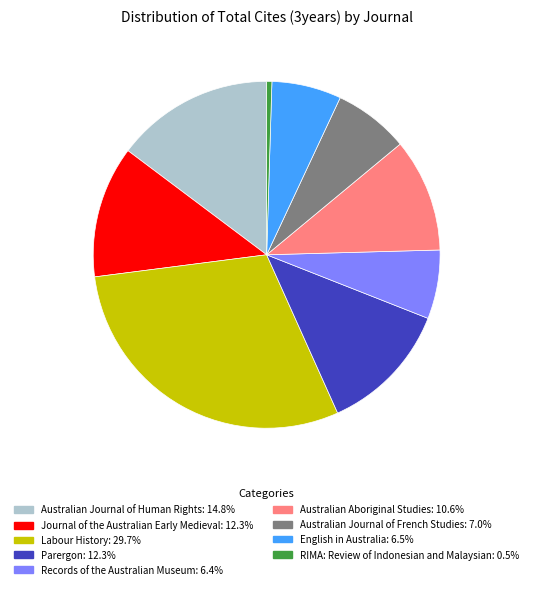

Is the sum of Records of the Australian Museum and Journal of the Australian Early Medieval greater than half?

No